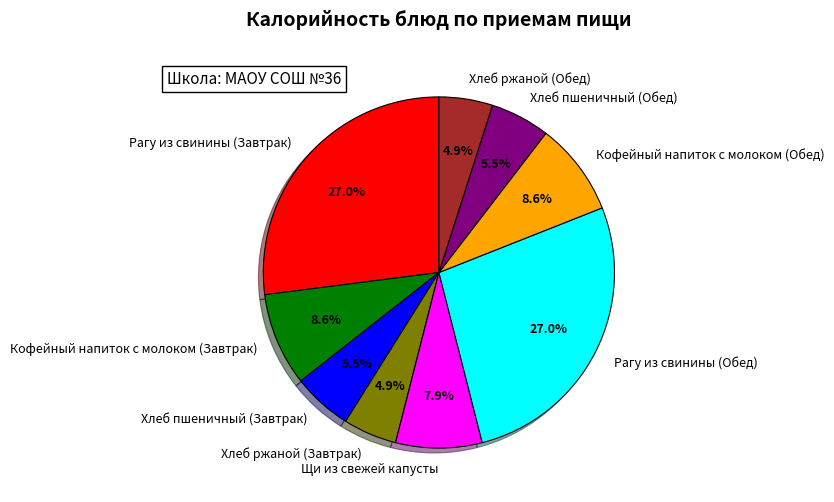

What percentage do Кофейный напиток с молоком (Обед) and Хлеб пшеничный (Завтрак) together represent?

14.1%